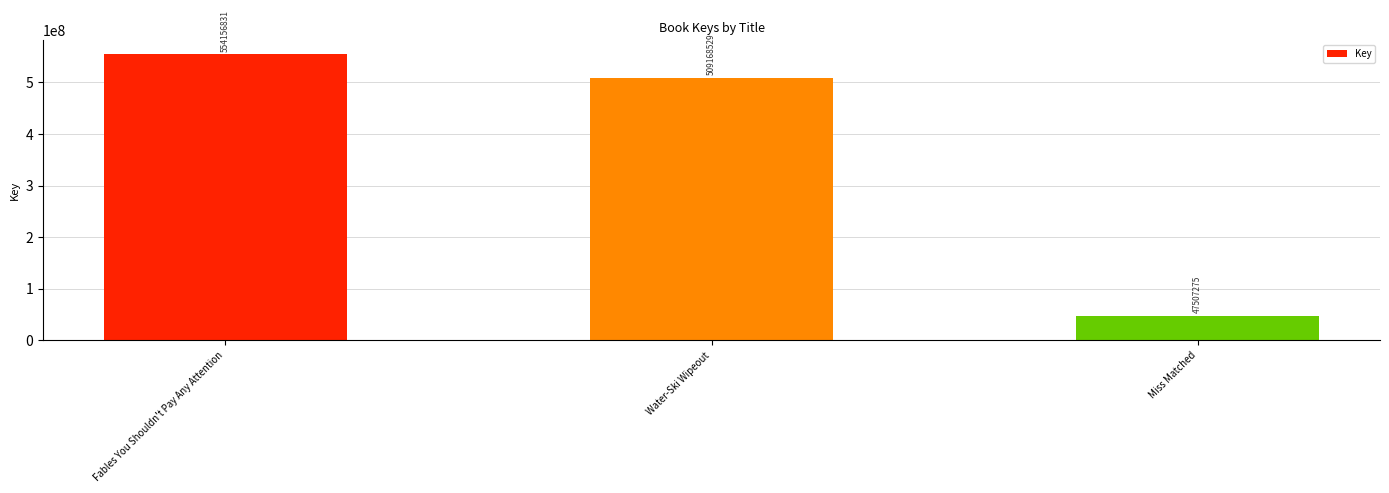

Which category has the highest value across all series?

Fables You Shouldn't Pay Any Attention